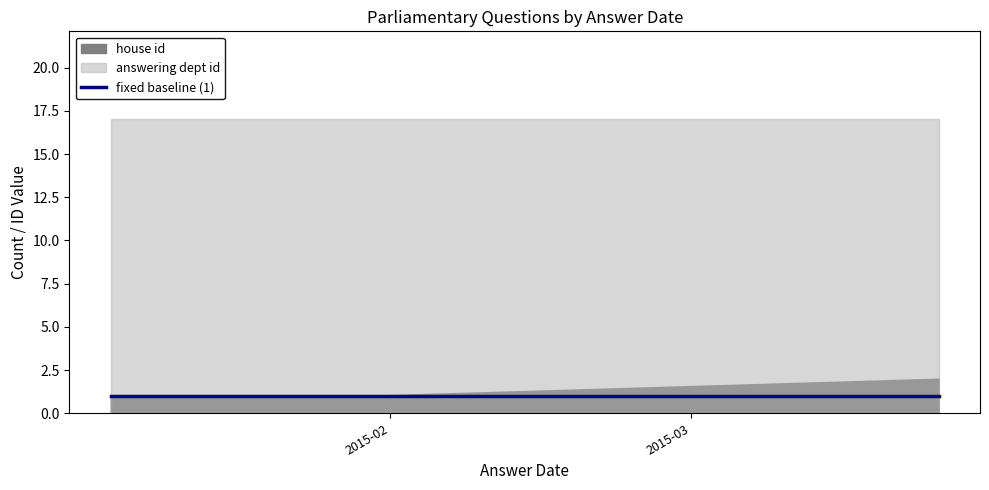

Does the chart display data point markers on the line(s)?

No